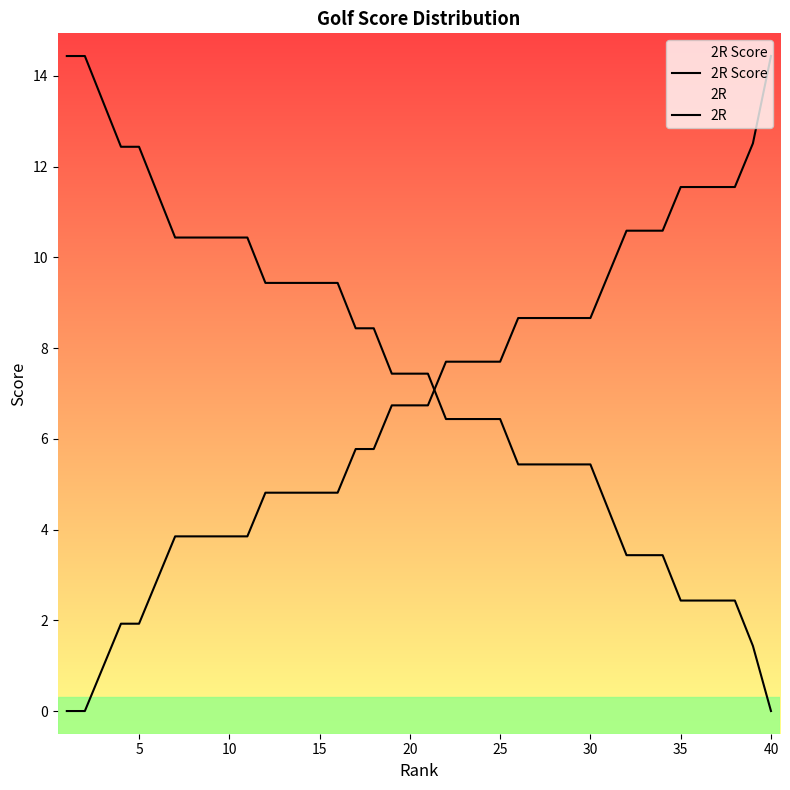

True or false: 2R has more than 2 interior local peaks.

False